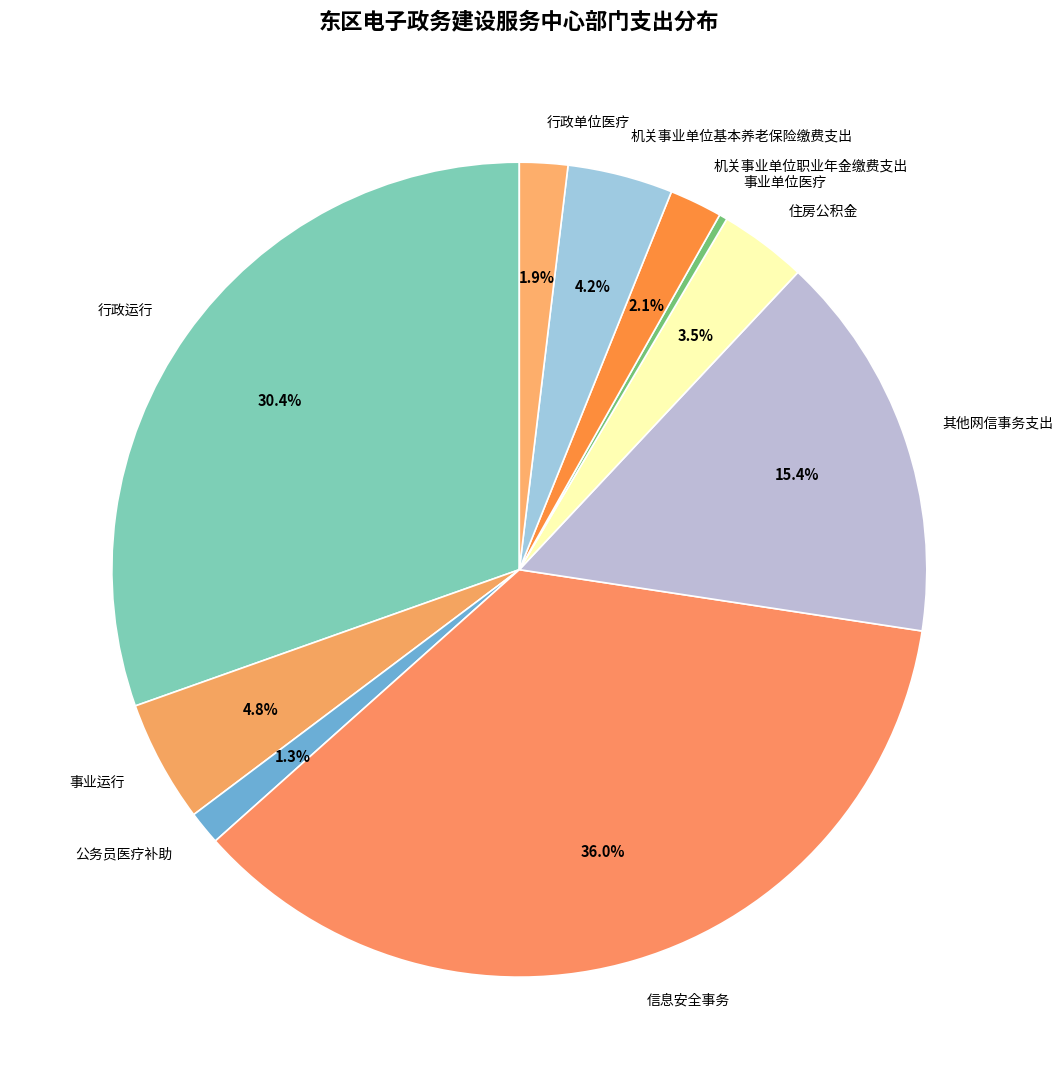

Combined, do 行政单位医疗 and 事业运行 account for over 50%?

No